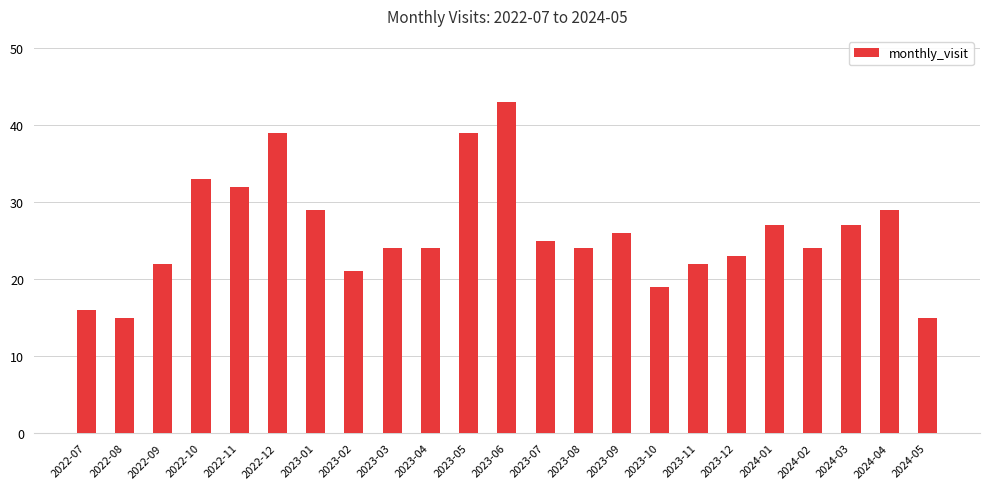

What is the maximum value shown in the chart?

43